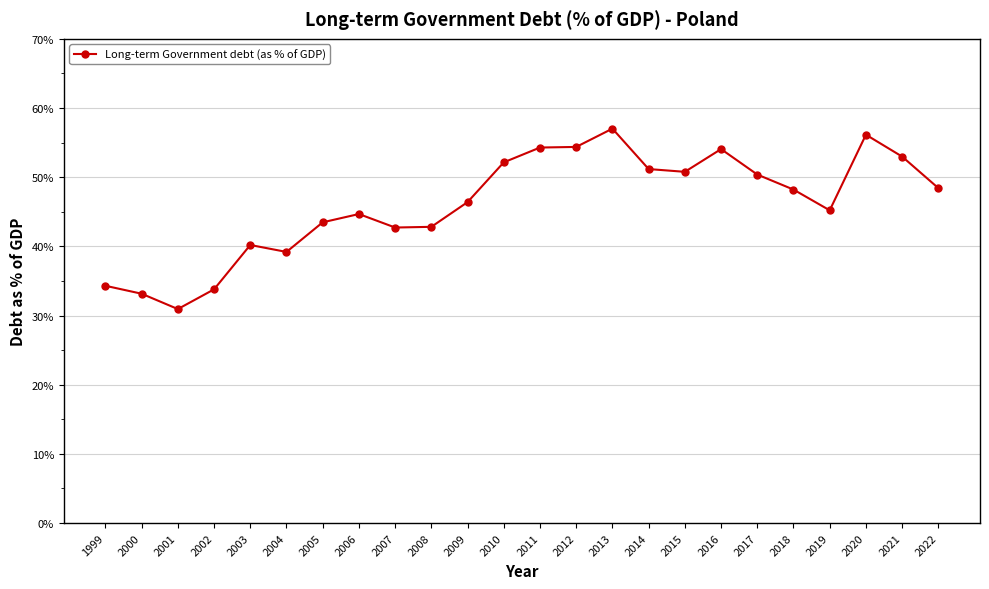

What is the change in value from 2016 to 2019?

-8.9